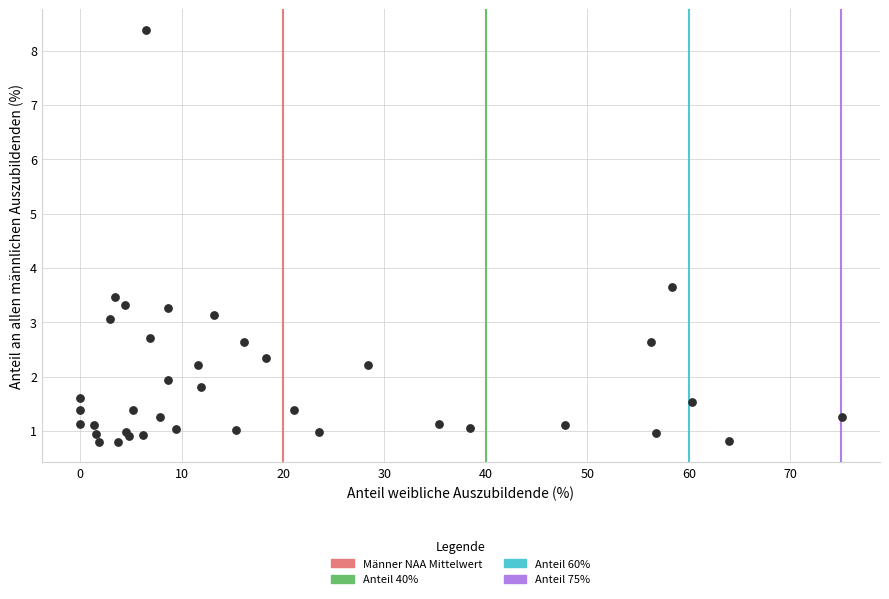

What Y value in the scatter plot is closest to 4?

3.7